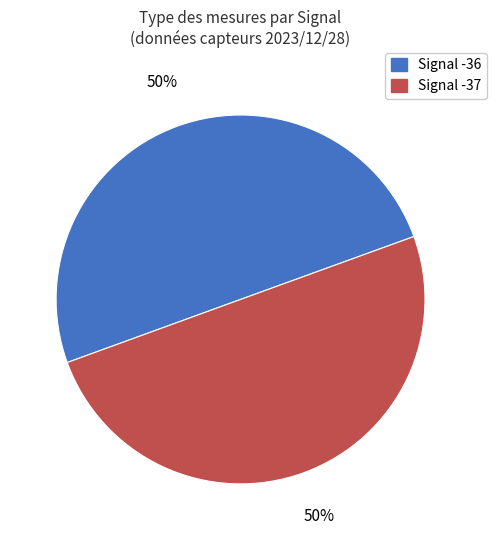

To the nearest percent, what is the average slice percentage?

50%